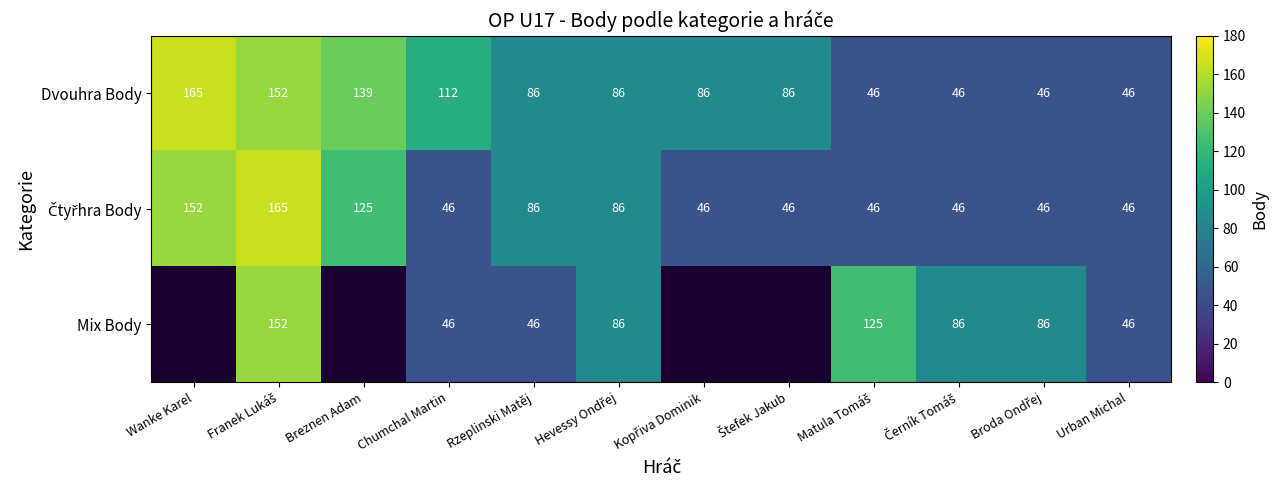

What is the spread (max minus min) of values at Chumchal Martin?

66